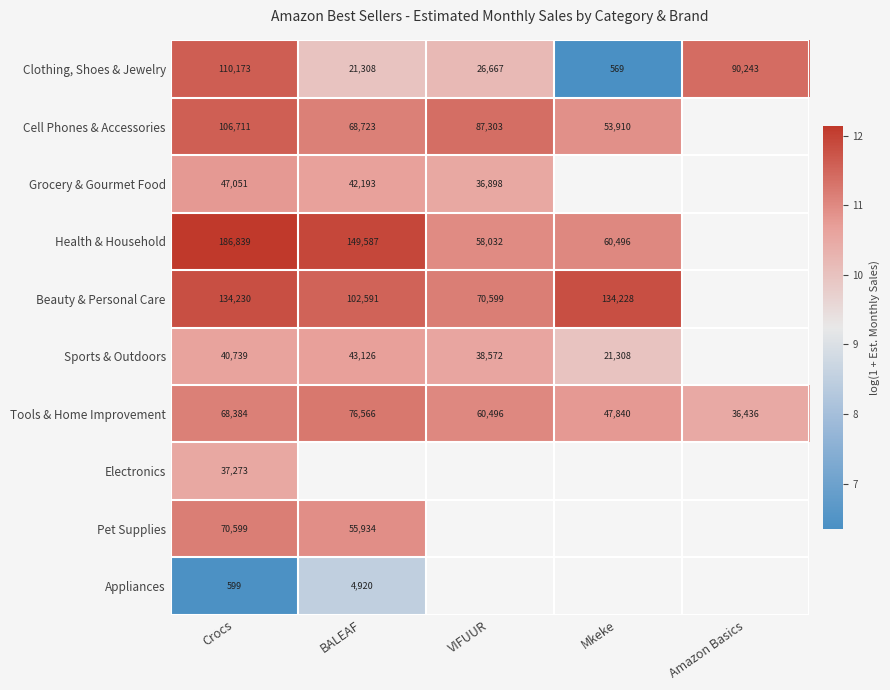

List the labels in order of Tools & Home Improvement value, smallest first.

Amazon Basics, Mkeke, VIFUUR, Crocs, BALEAF